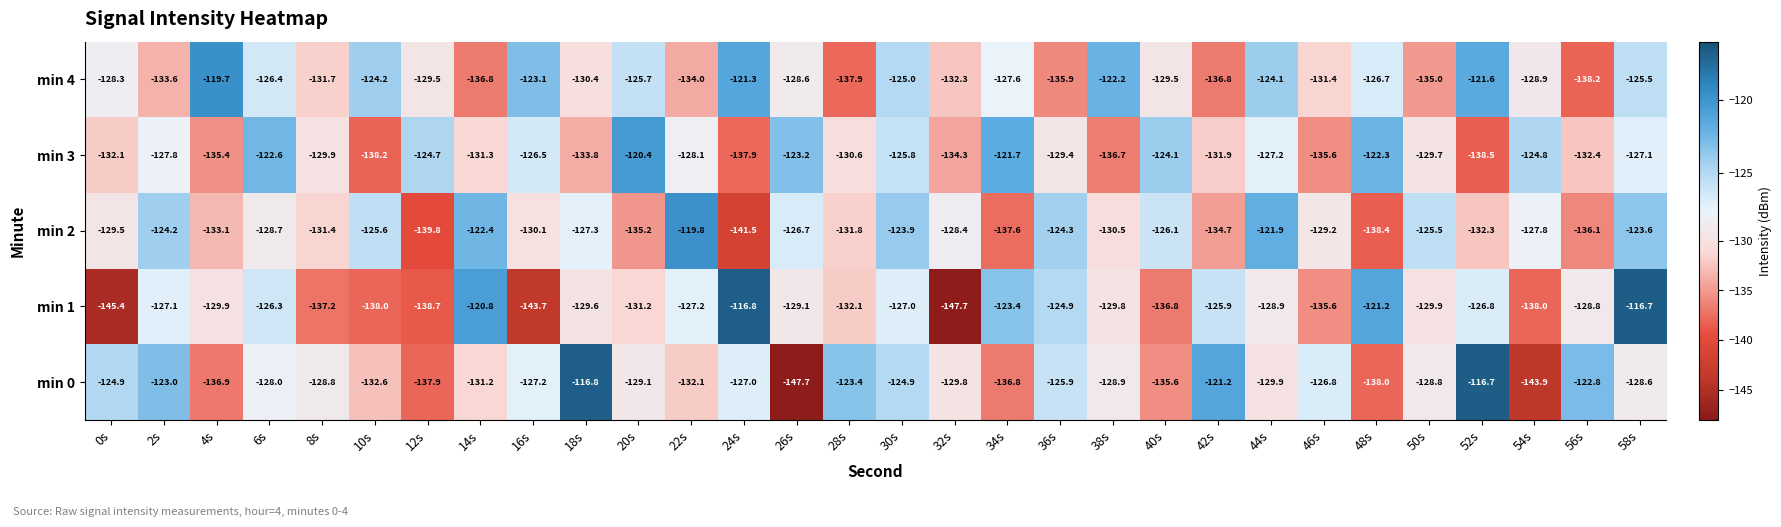

At which label does min 2 first exceed -128?

2s